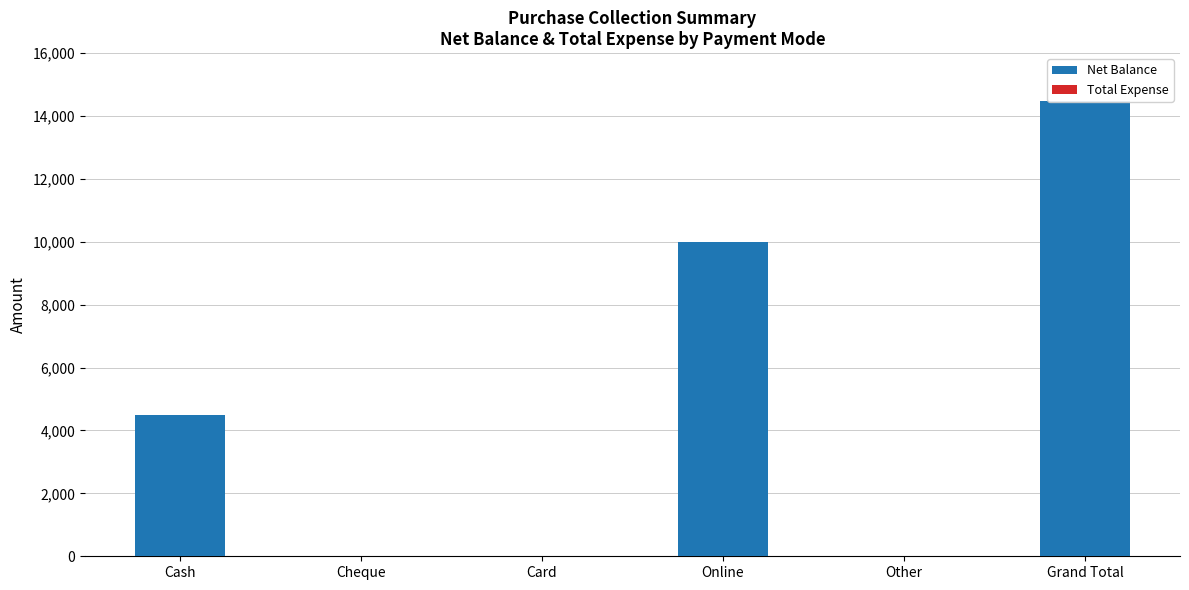

Between Card and Online, which is larger?

Online